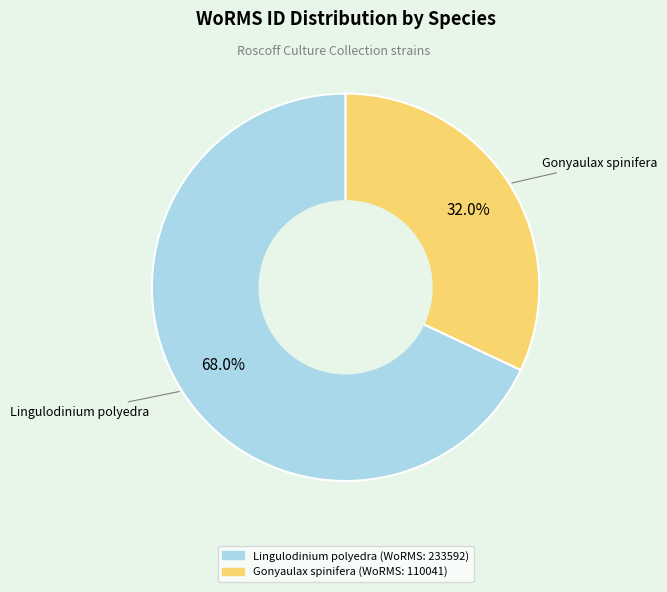

Is there any slice that represents more than half of the pie?

Yes